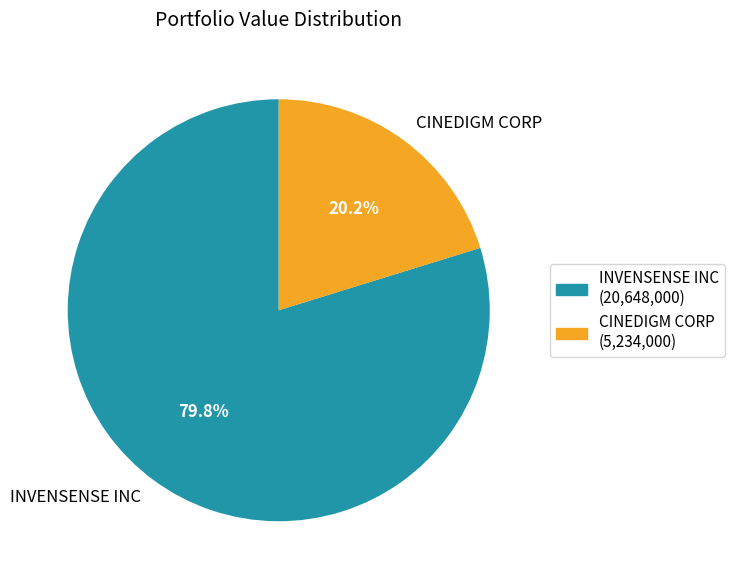

How many segments does this pie chart have?

2